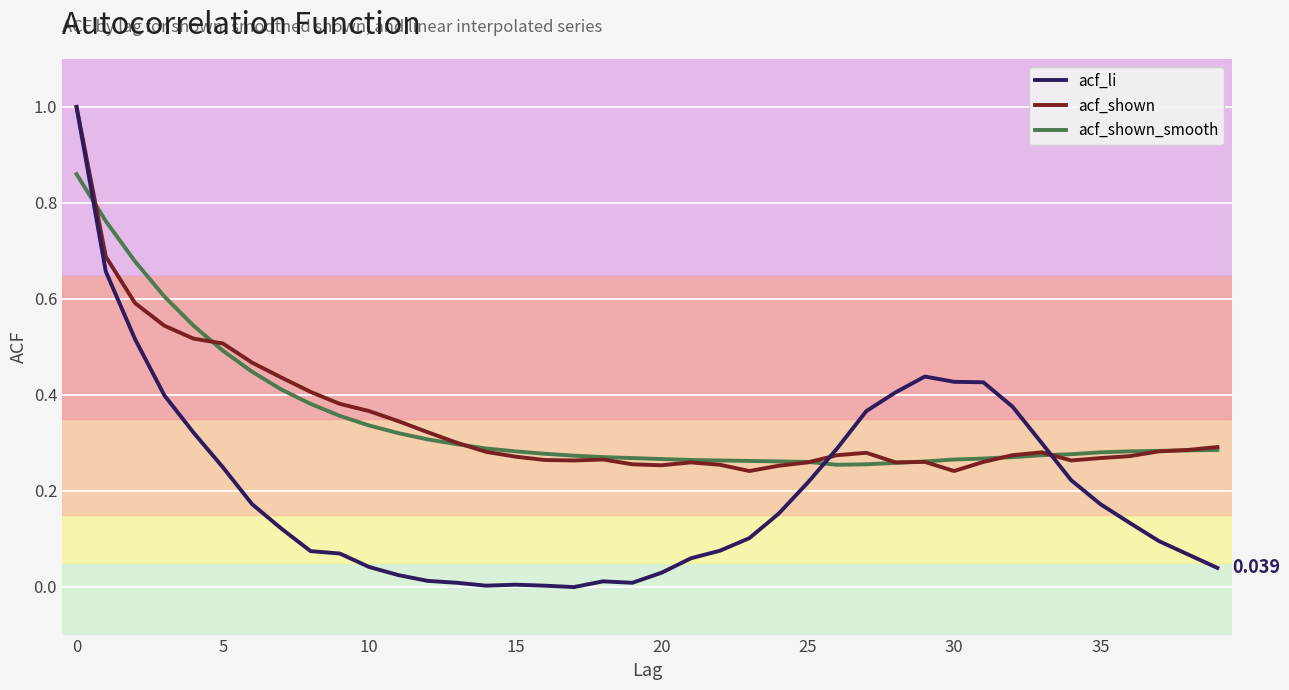

Which series has the largest range (max minus min)?

acf_li